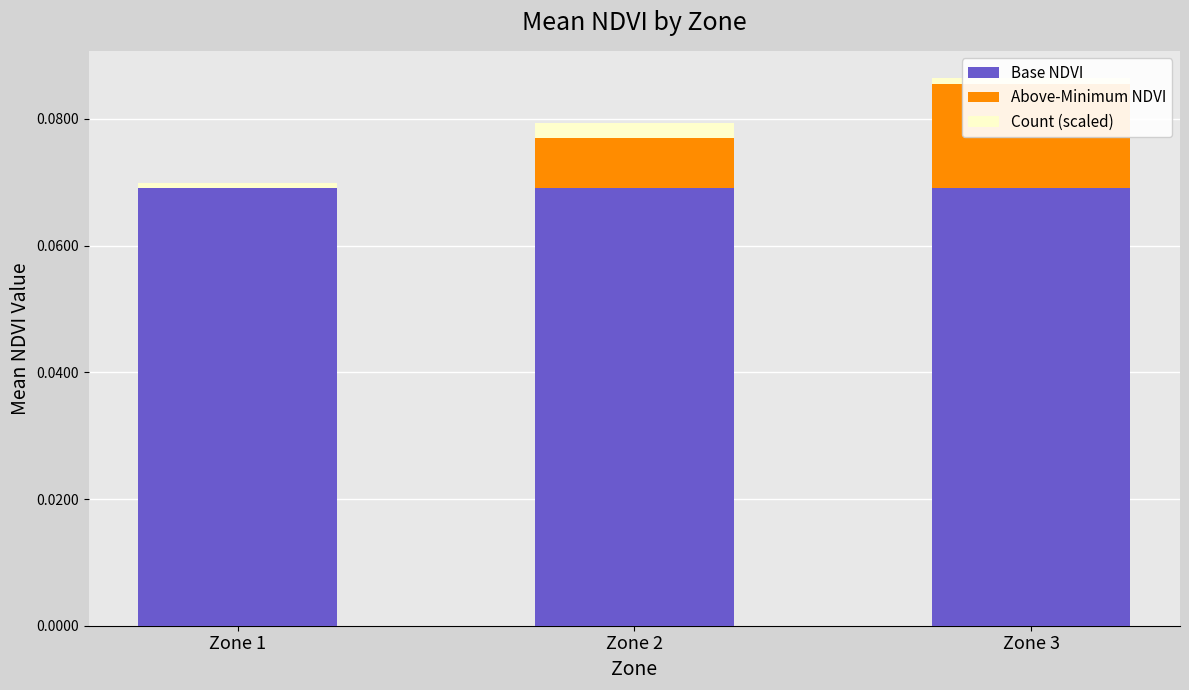

Does the chart contain any negative values?

No